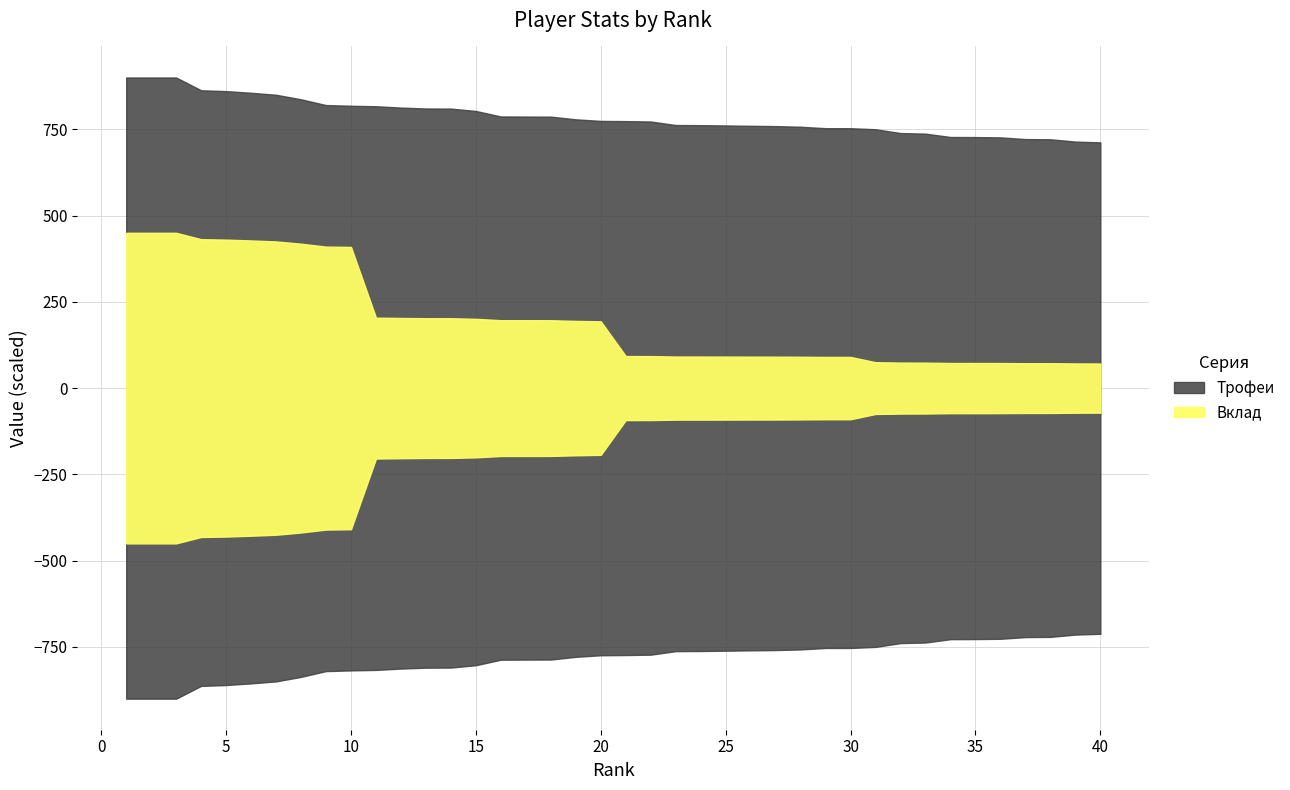

How many lines are shown in the chart?

4